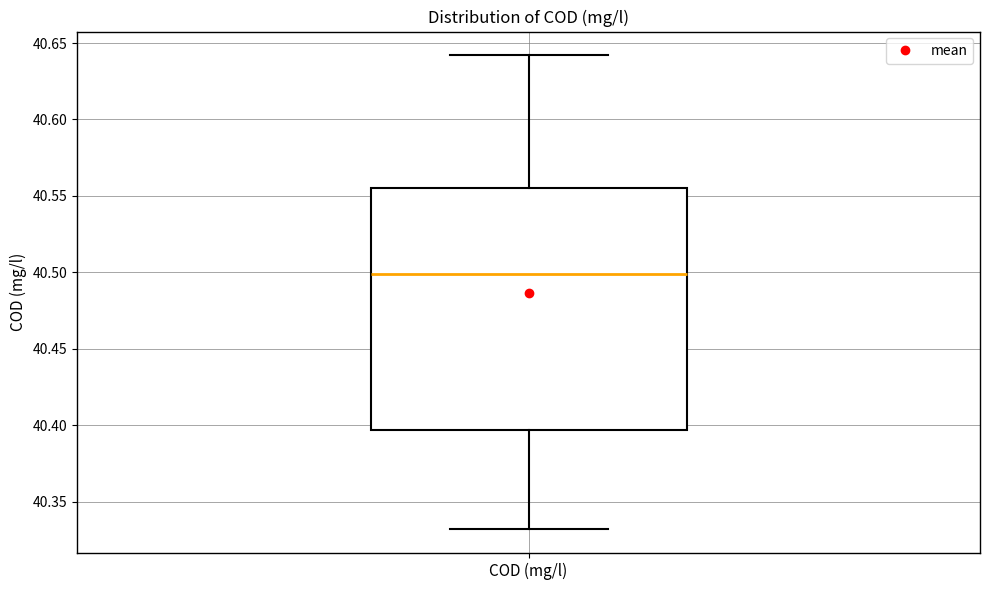

Transcribe this box plot: give where the median line is, the range the box spans, and where the two whiskers end, as read against the y-axis. The values are not printed on the chart, so give them approximately, as read against the axis.

median 40.500, box 40.395 to 40.555, whiskers 40.330 to 40.640